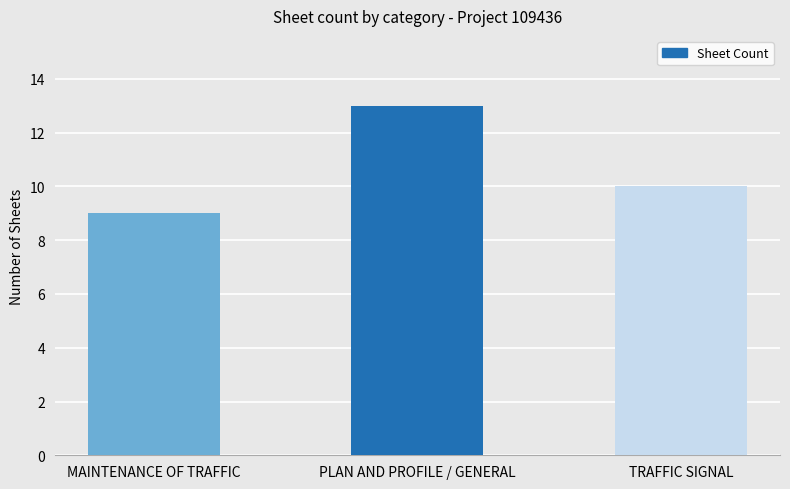

Where does the data first go above 10?

PLAN AND PROFILE / GENERAL